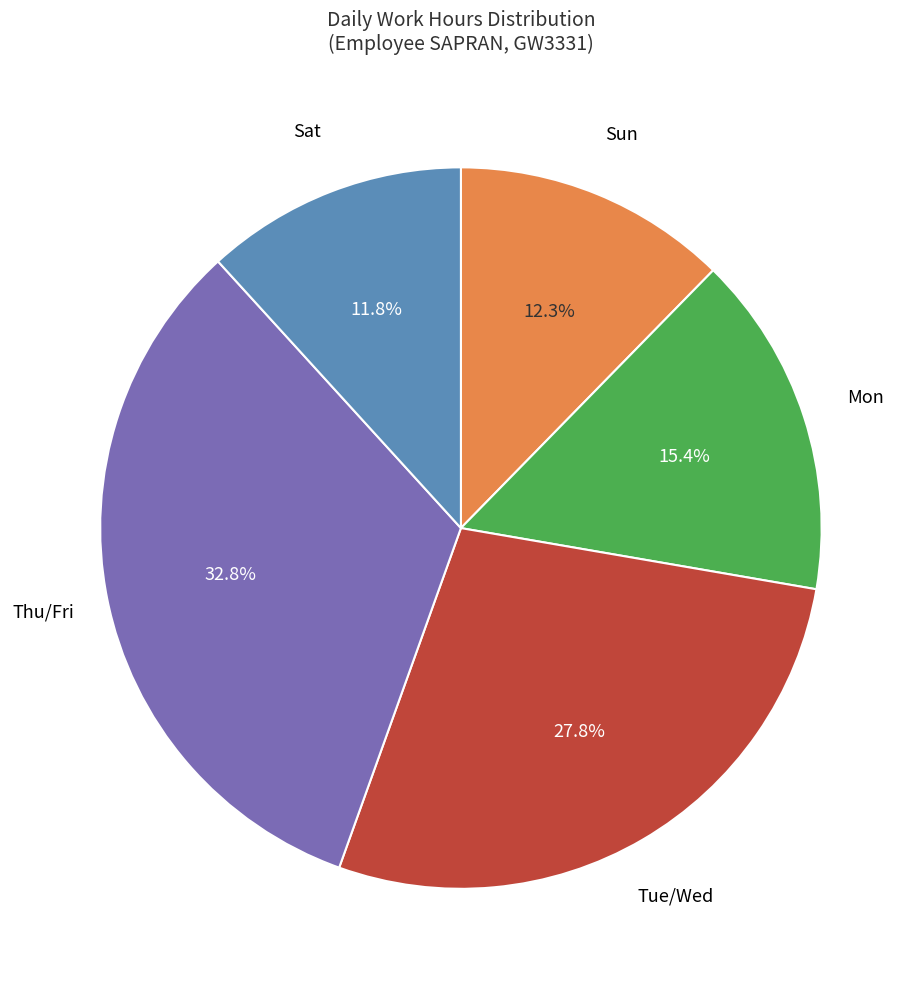

Does any single category account for the majority?

No